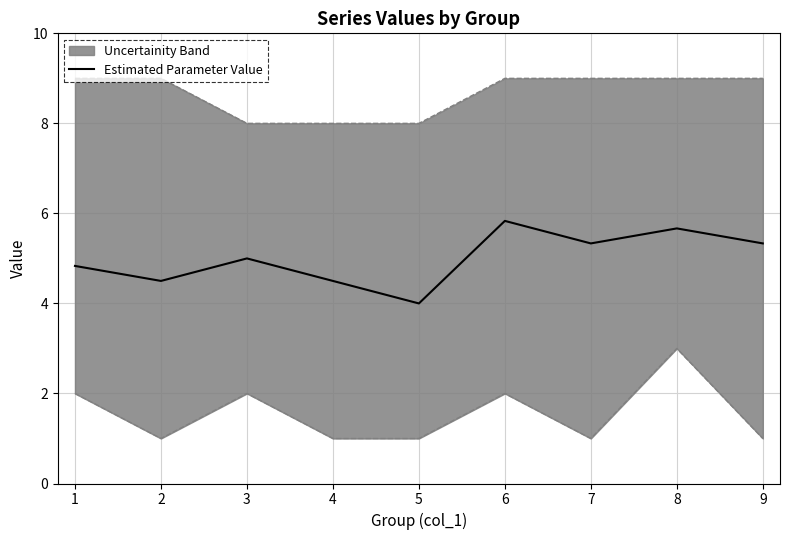

How many points are lower than both their immediate neighbors (excluding endpoints)?

3